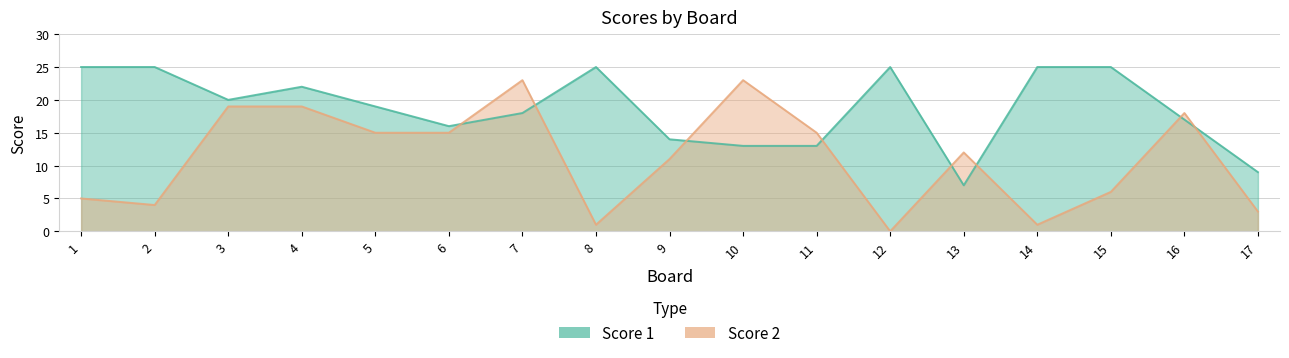

What is the sum of all Score 2 values?

190